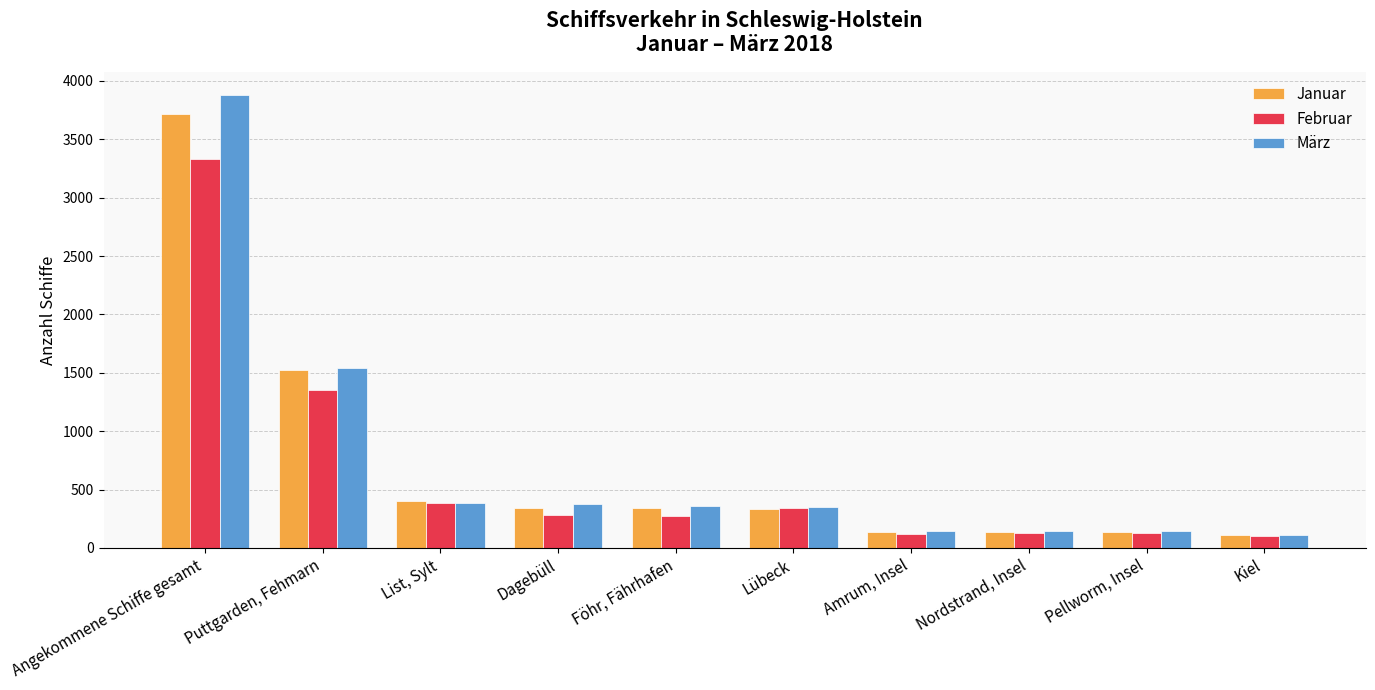

Read the Januar value at Lübeck.

330